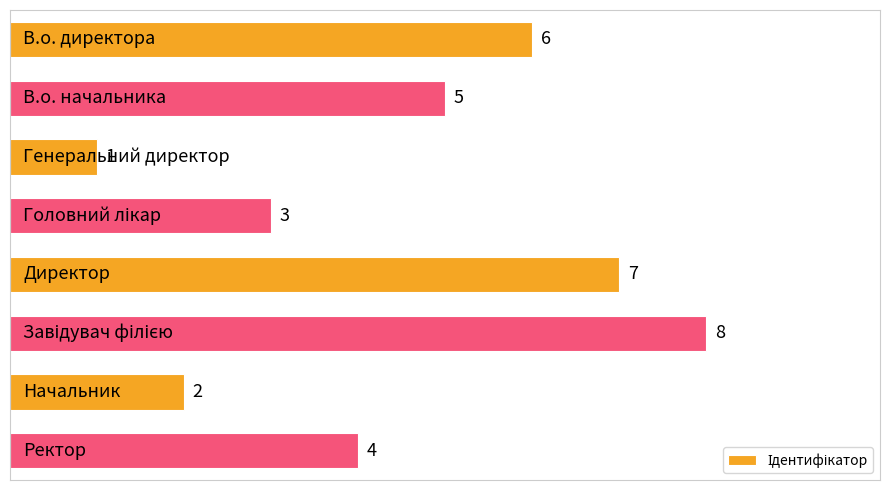

What is the difference between the maximum and minimum values?

7